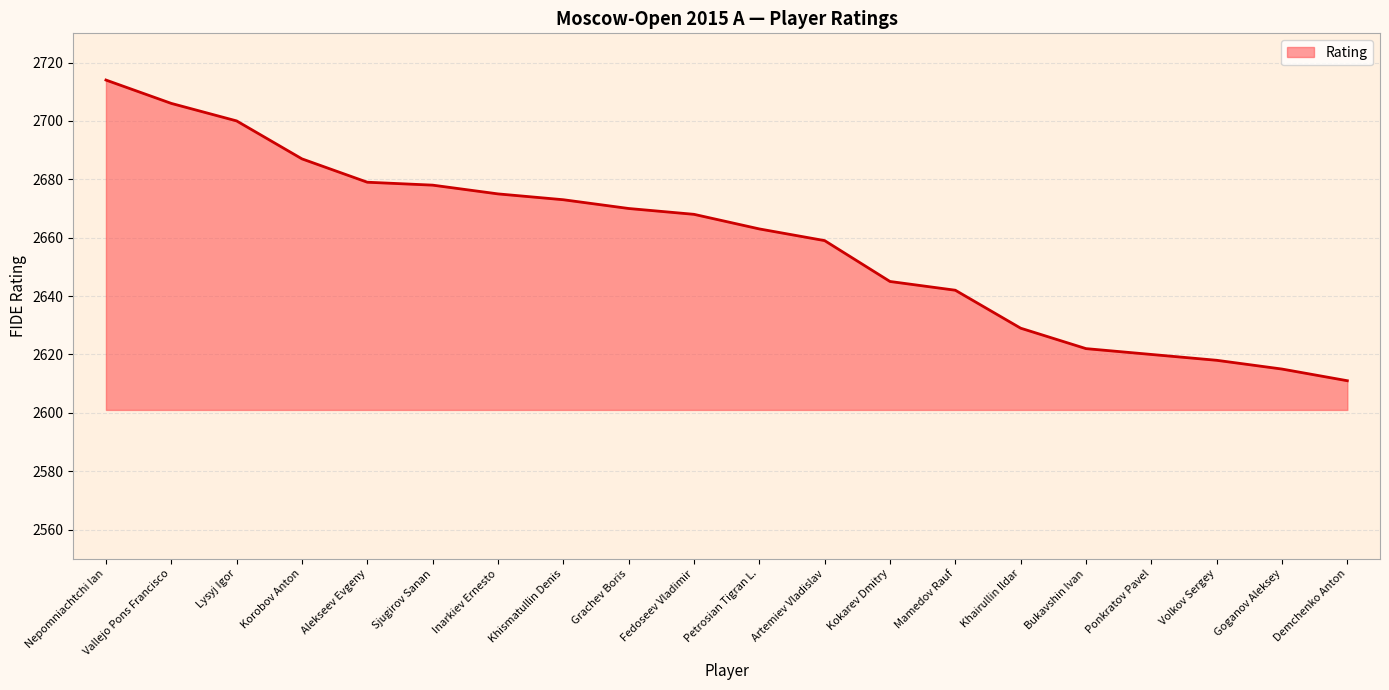

Is it true that the value at Demchenko Anton is 1394?

False